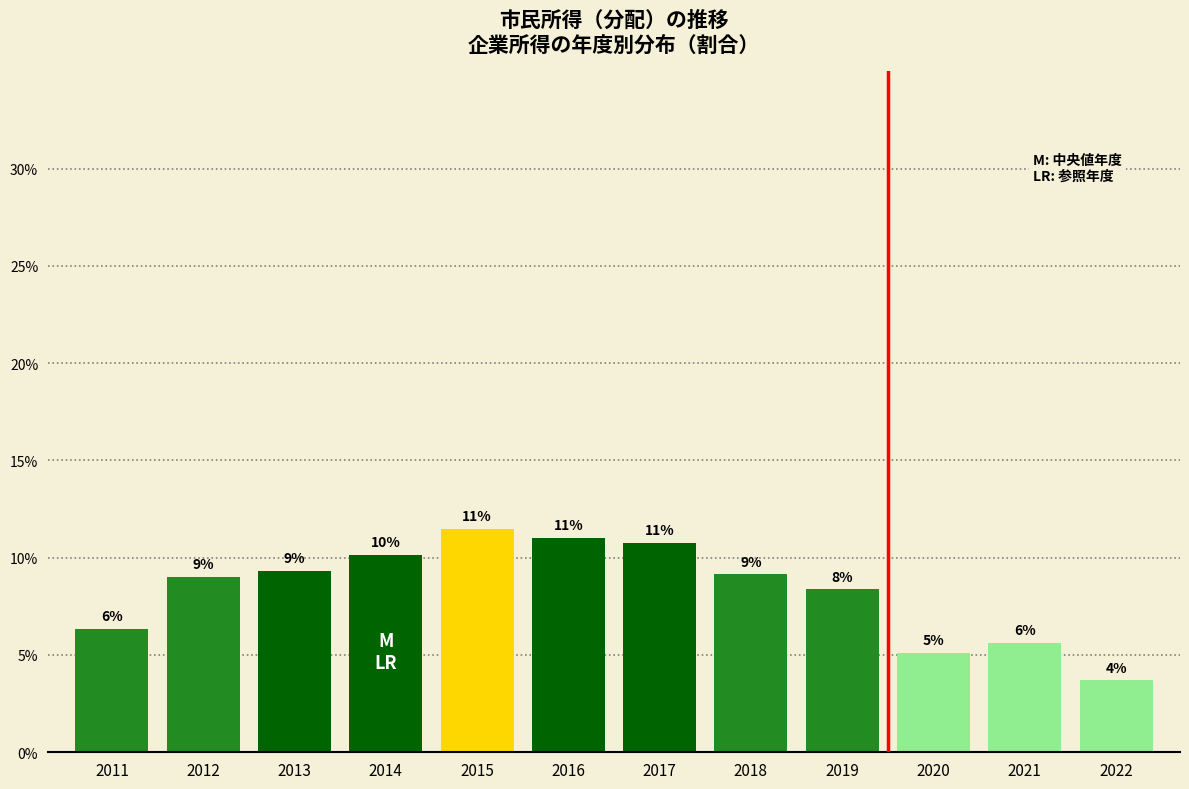

What is the value of the 4th bar from the left?

10.2